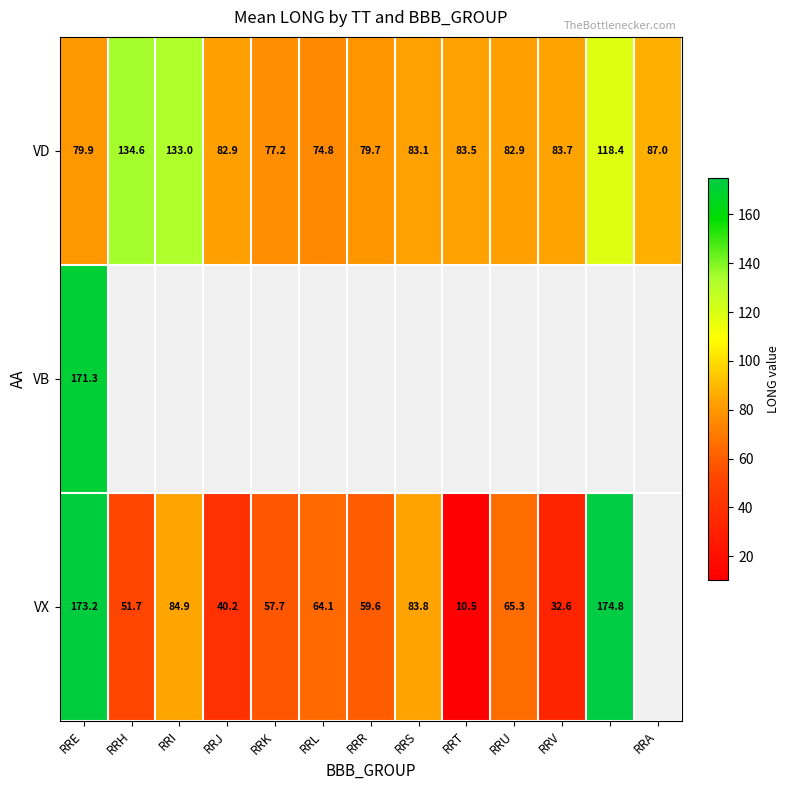

Is it true that VD equals 53.5 at RRJ?

False